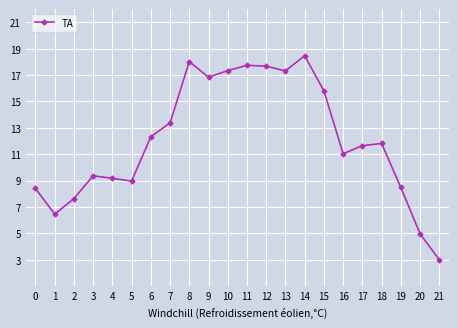

Which category has the highest value across all series?

14